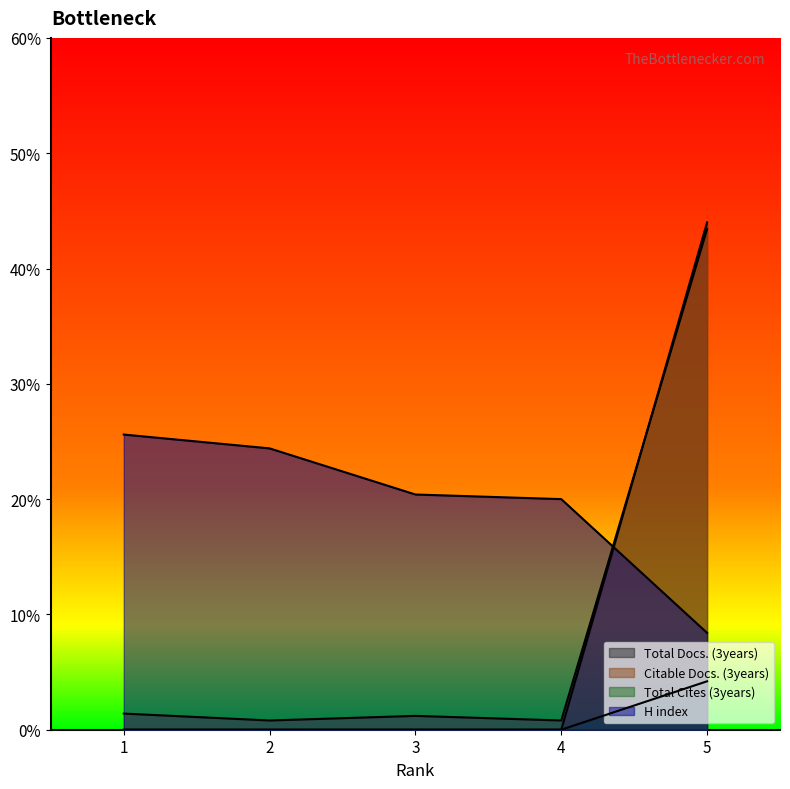

The H index series shows 82 at 1. True or false?

False